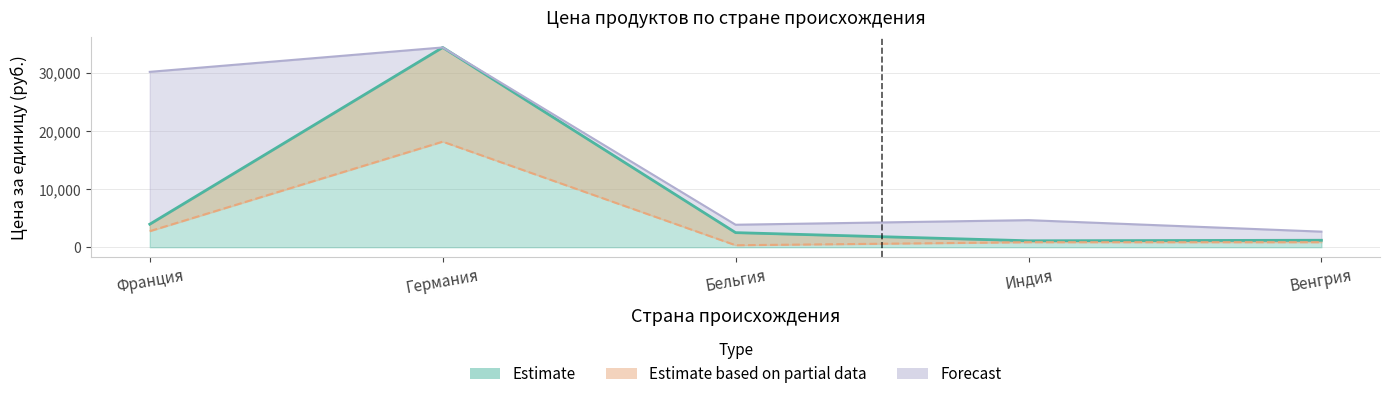

What is the total value across all series at Бельгия?

6704.5